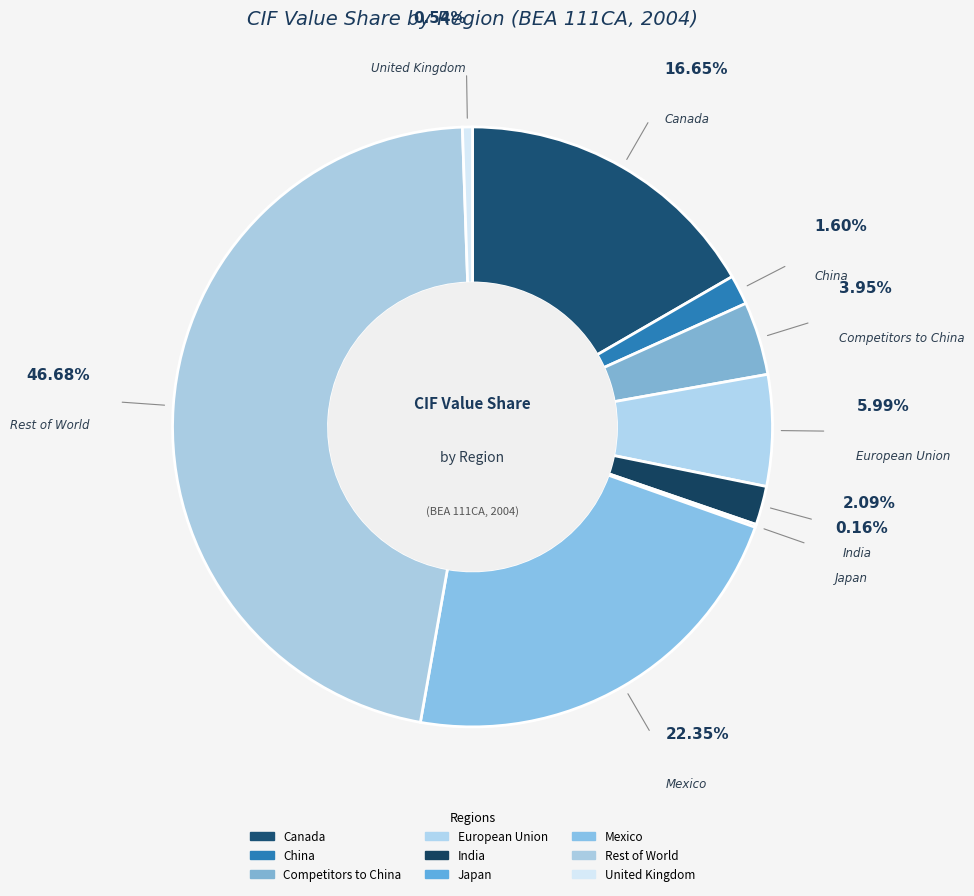

Rank the categories by value from lowest to highest.

Japan, United Kingdom, China, India, Competitors to China, European Union, Canada, Mexico, Rest of World